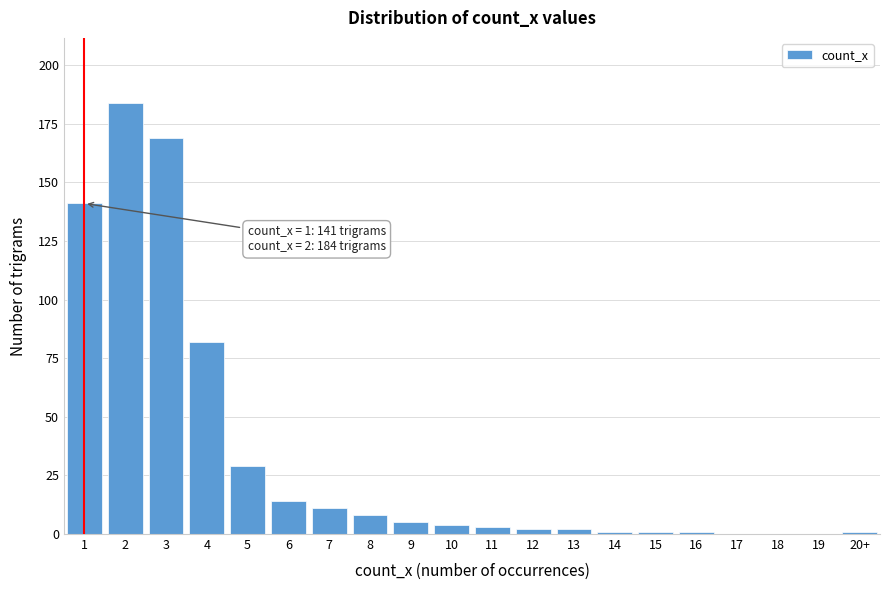

Reading left to right, transcribe all the data shown in this chart.

1=141	2=184	3=169	4=82	5=29	6=14	7=11	8=8	9=5	10=4	11=3	12=2	13=2	14=1	15=1	16=1	17=0	18=0	19=0	20+=1